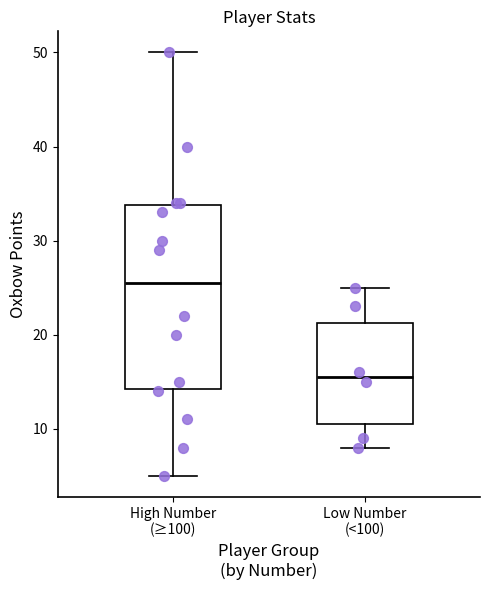

Which box's median line is the lowest?

Low Number (<100)